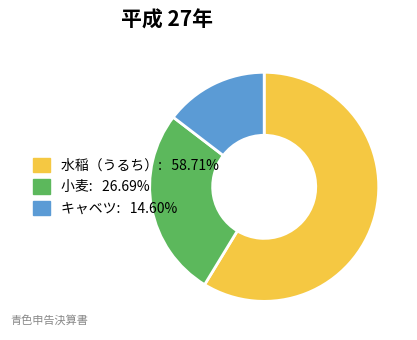

What is the ratio of the value at 小麦 to the value at キャベツ?

1.8